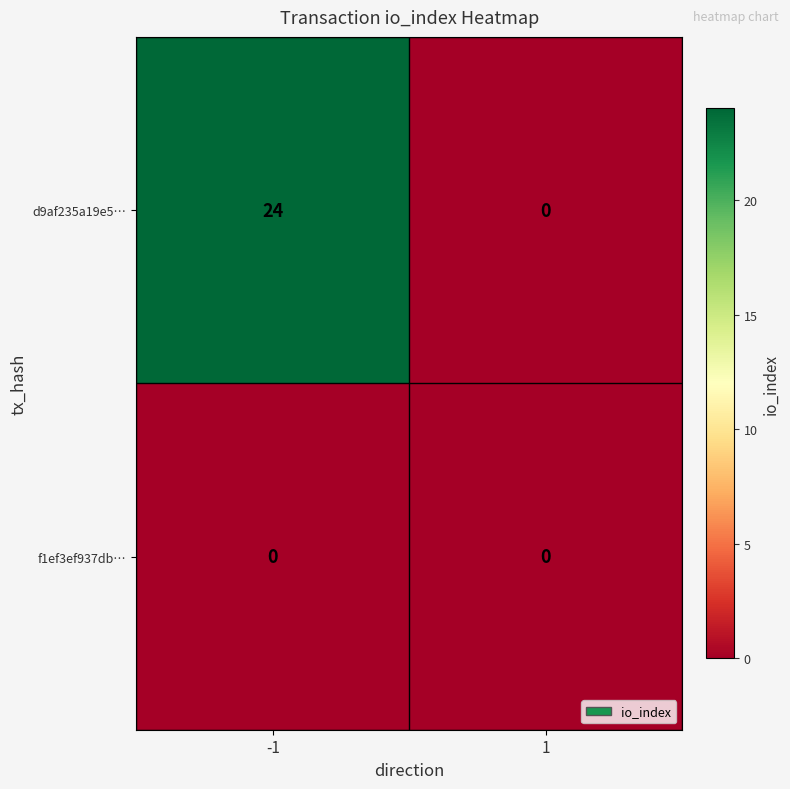

True or false: d9af235a19e5… has a value of 12 at 1.

False